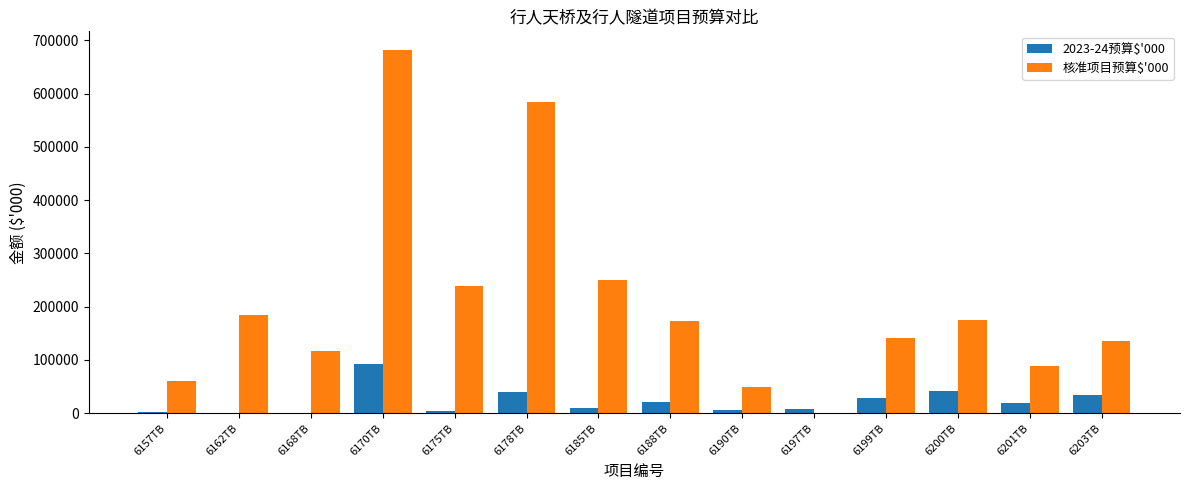

What is the greatest value displayed?

682600